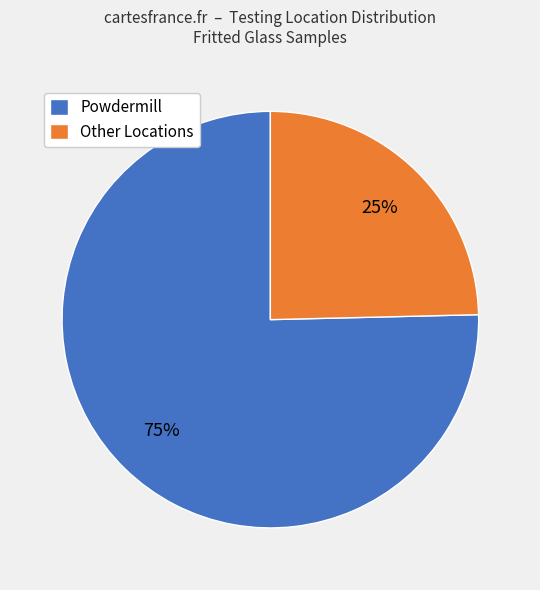

How many segments does this pie chart have?

2